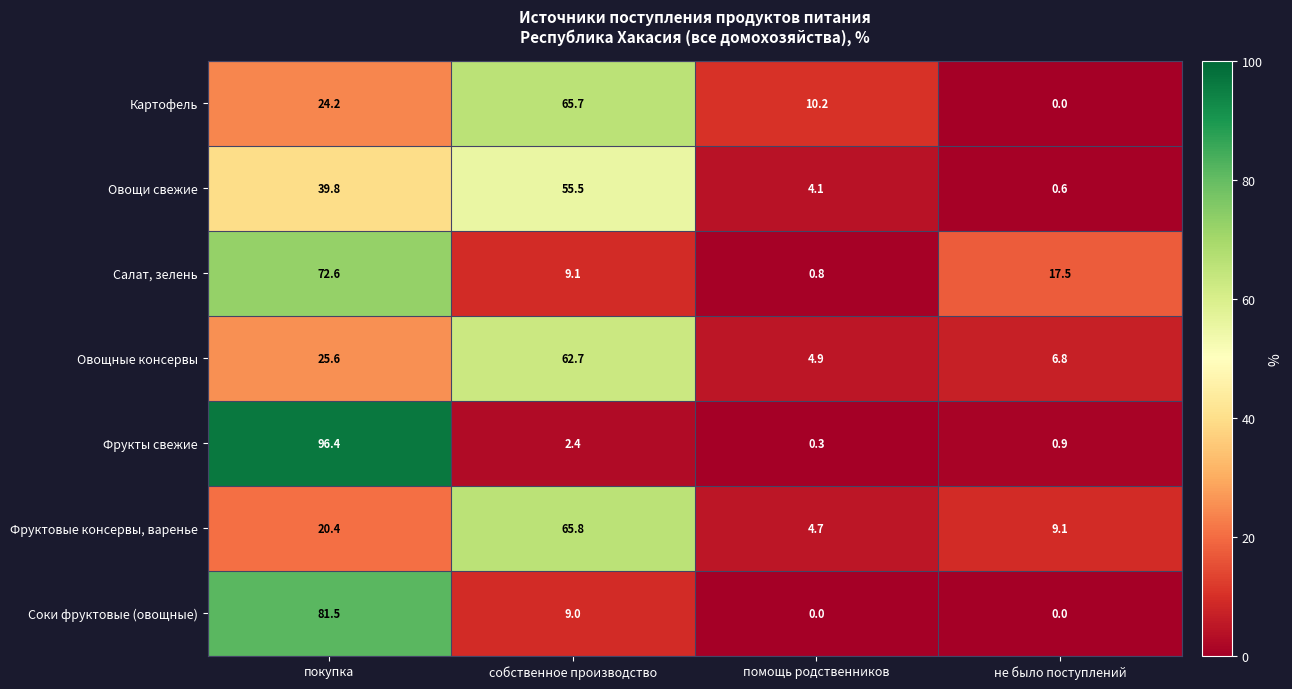

Which series has the widest spread of values?

Фрукты свежие